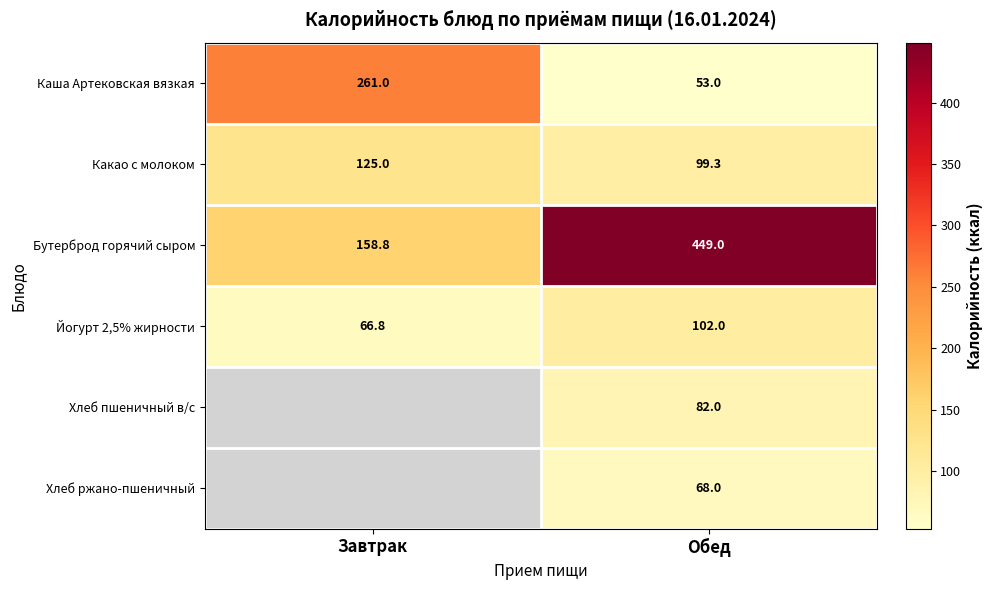

What is the total value across all series at Обед?

853.3